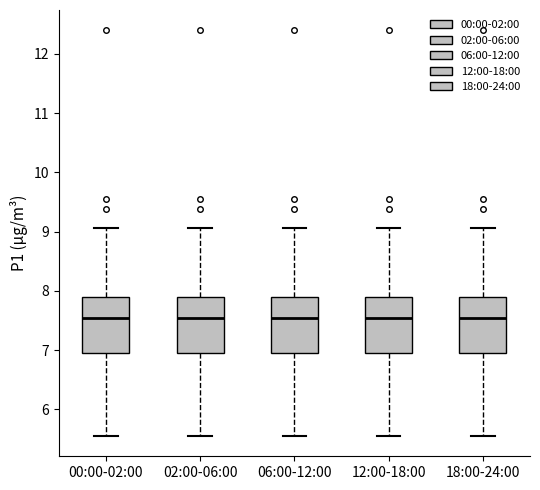

Reading left to right, transcribe this box plot: for each box, give where its median line is, the range the box spans, and where its two whiskers end, as read against the y-axis. The values are not printed on the chart, so give them approximately, as read against the axis.

00:00-02:00: median 7.6, box 6.9 to 7.9, whiskers 5.6 to 9.1
02:00-06:00: median 7.6, box 6.9 to 7.9, whiskers 5.6 to 9.1
06:00-12:00: median 7.6, box 6.9 to 7.9, whiskers 5.6 to 9.1
12:00-18:00: median 7.6, box 6.9 to 7.9, whiskers 5.6 to 9.1
18:00-24:00: median 7.6, box 6.9 to 7.9, whiskers 5.6 to 9.1